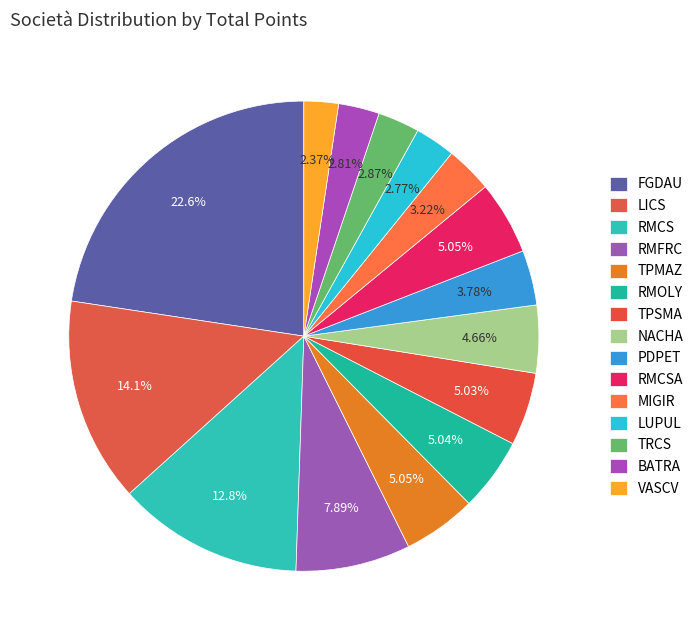

How many slices are in this pie chart?

15